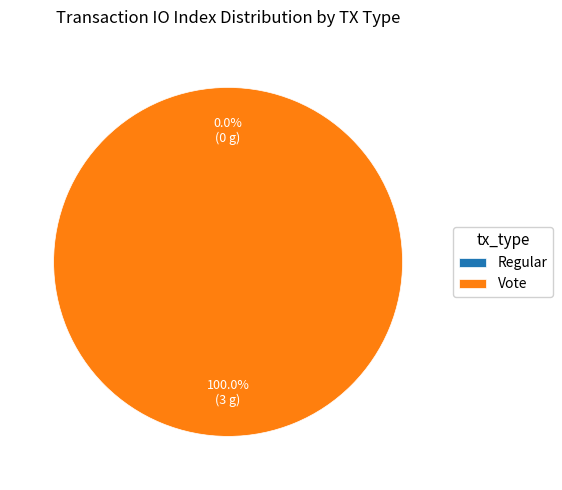

Do tx_type_Vote and tx_type_Regular together represent more than half of the pie?

Yes